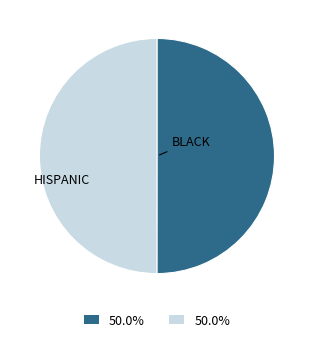

How many segments does this pie chart have?

2